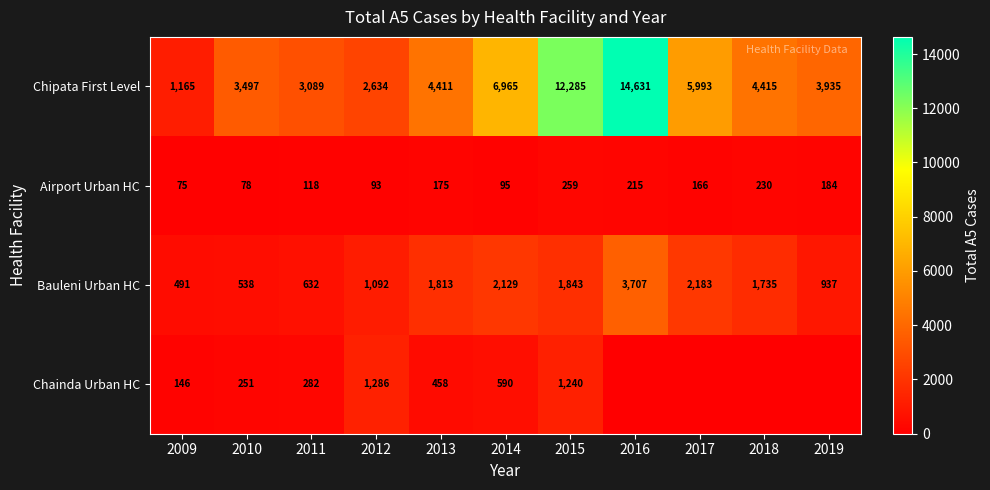

The Chipata First Level series shows 1762 at 2014. True or false?

False